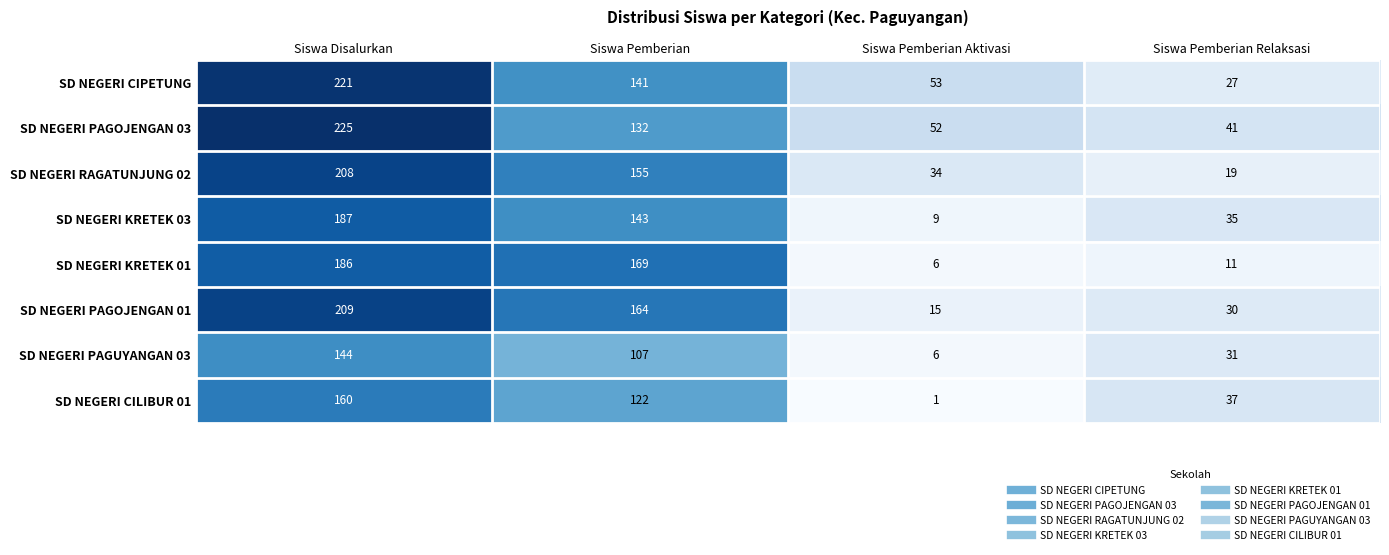

What is the difference between the highest and lowest values at Siswa Pemberian Aktivasi?

52